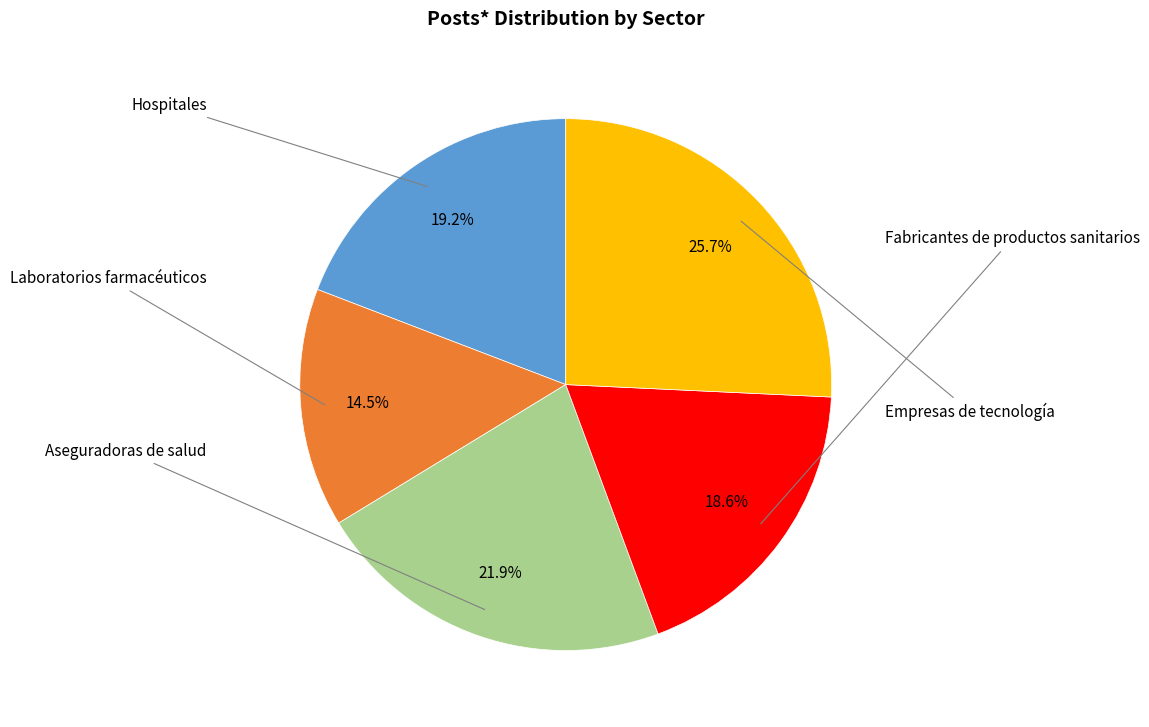

Is there any slice that represents more than half of the pie?

No